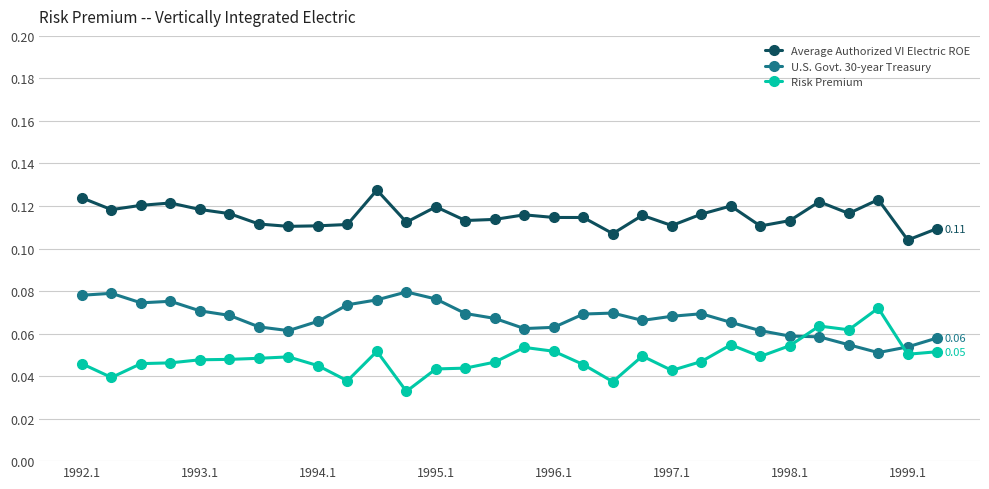

True or false: Average Authorized VI Electric ROE and Risk Premium cross at least once.

False